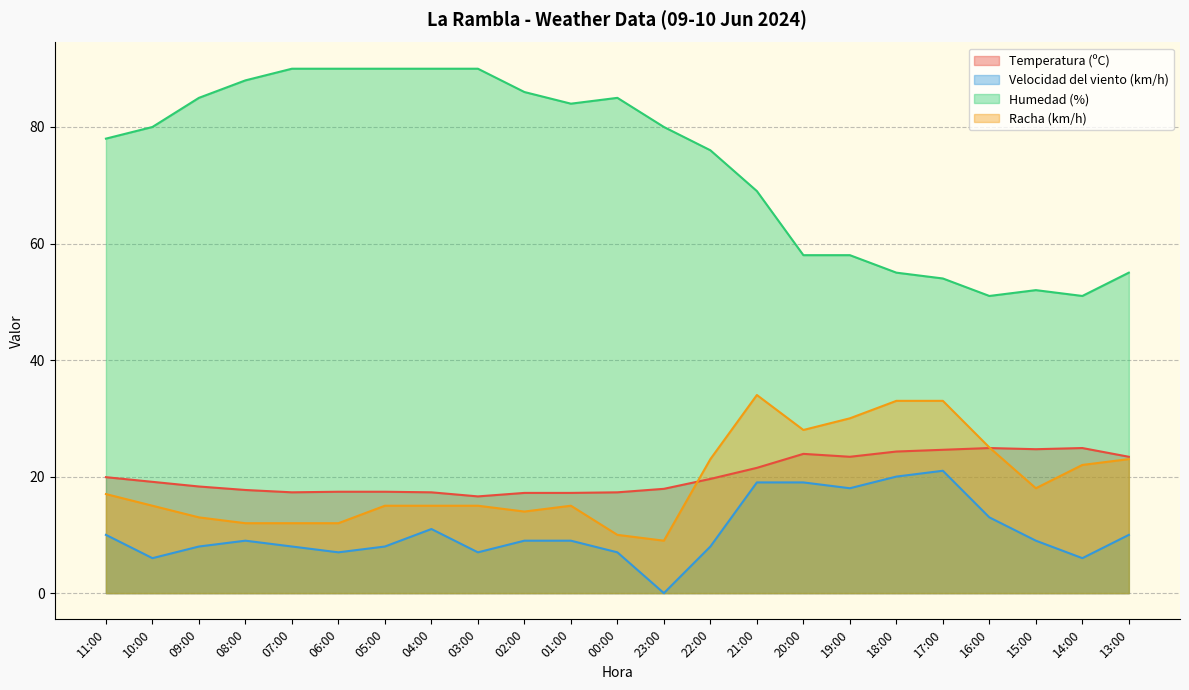

At which category does the chart reach its peak across all series?

07:00